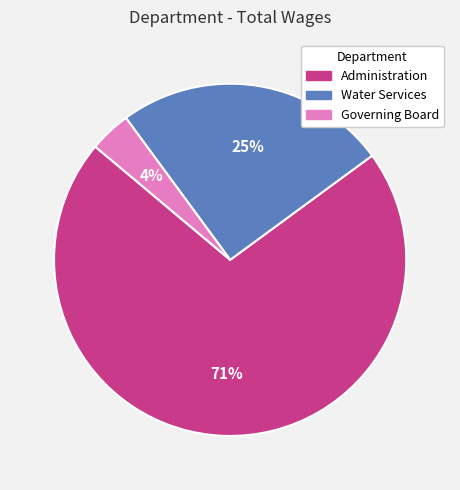

Count the number of slices in the pie.

3